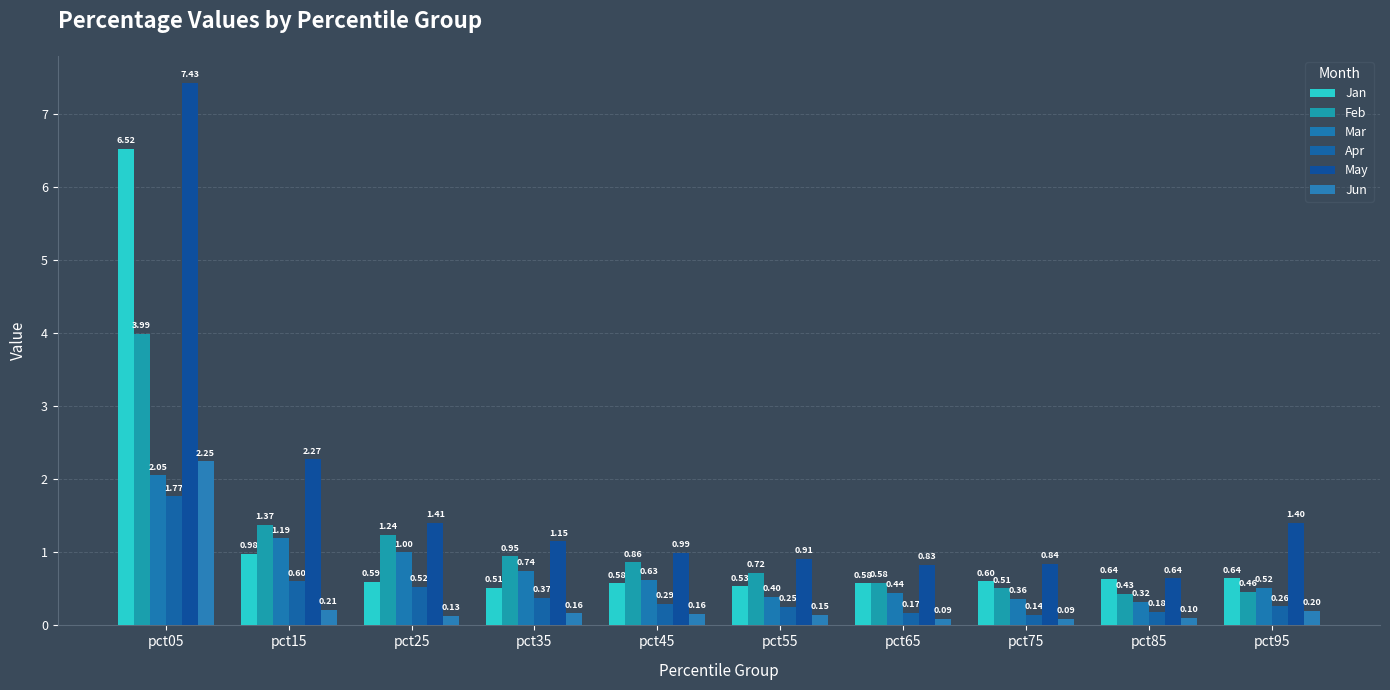

At how many categories does at least one series exceed 2?

2